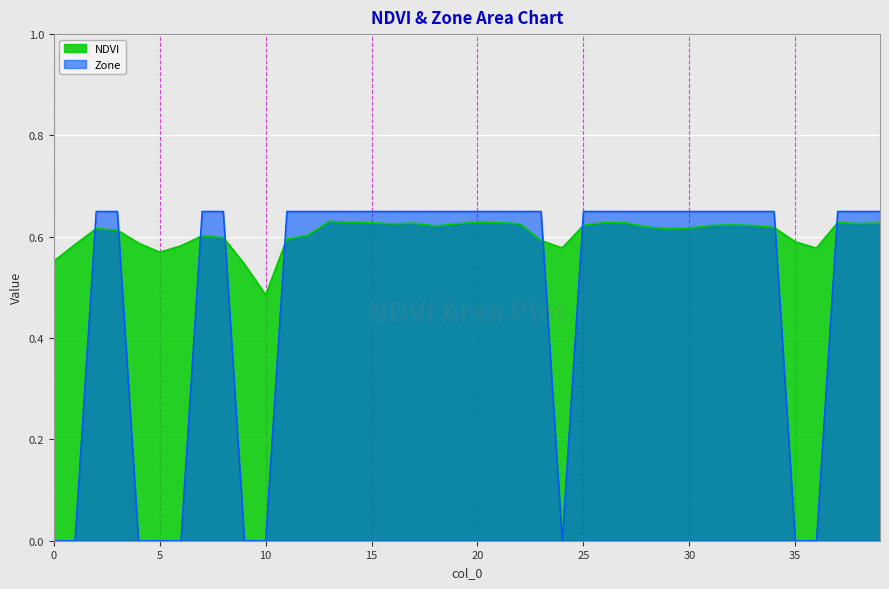

Reading right to left, transcribe all the data shown in this chart.

NDVI: 0.6	0.6	0.6	0.6	0.6	0.6	0.6	0.6	0.6	0.6	0.6	0.6	0.6	0.6	0.6	0.6	0.6	0.6	0.6	0.6	0.6	0.6	0.6	0.6	0.6	0.6	0.6	0.6	0.6	0.5	0.5	0.6	0.6	0.6	0.6	0.6	0.6	0.6	0.6	0.6
Zone: 0.7	0.7	0.7	0.0	0.0	0.7	0.7	0.7	0.7	0.7	0.7	0.7	0.7	0.7	0.7	0.0	0.7	0.7	0.7	0.7	0.7	0.7	0.7	0.7	0.7	0.7	0.7	0.7	0.7	0.0	0.0	0.7	0.7	0.0	0.0	0.0	0.7	0.7	0.0	0.0